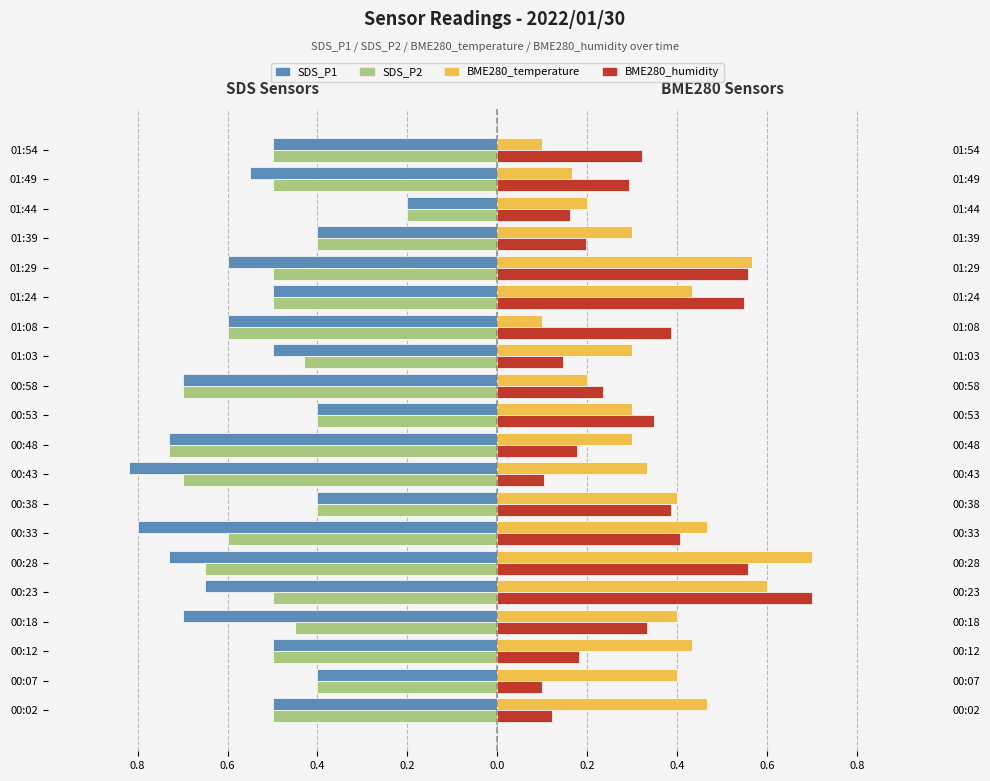

What is the sum of all BME280_temperature values?

7.2